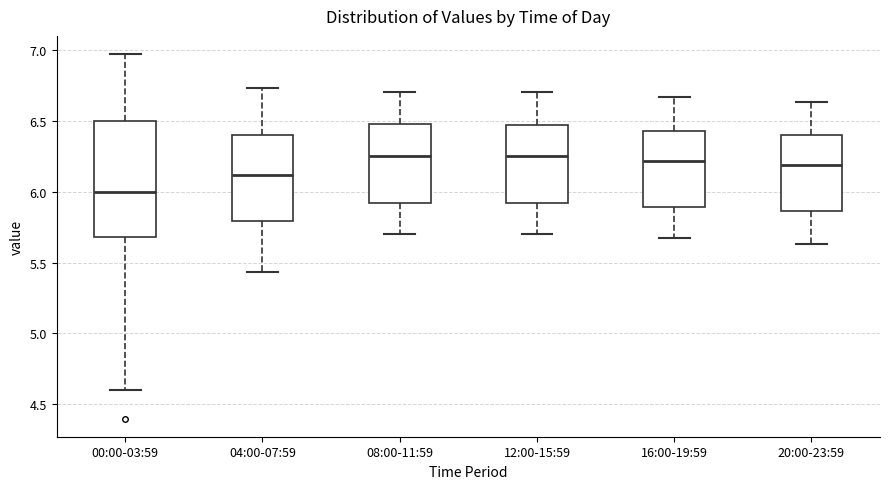

Where is the lower edge of the box for 20:00-23:59 on the y-axis? The values are not printed on the chart, so give them approximately, as read against the axis.

5.85